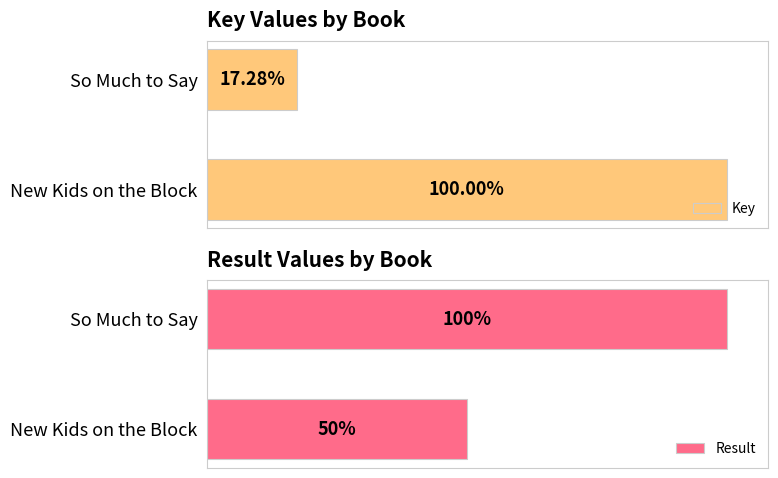

What position from the right is New Kids on the Block?

2